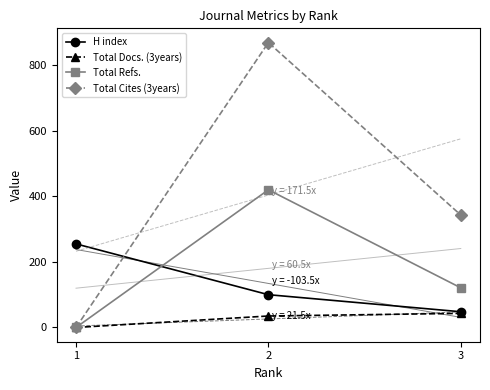

How many values in Total Docs. (3years) are above zero?

2